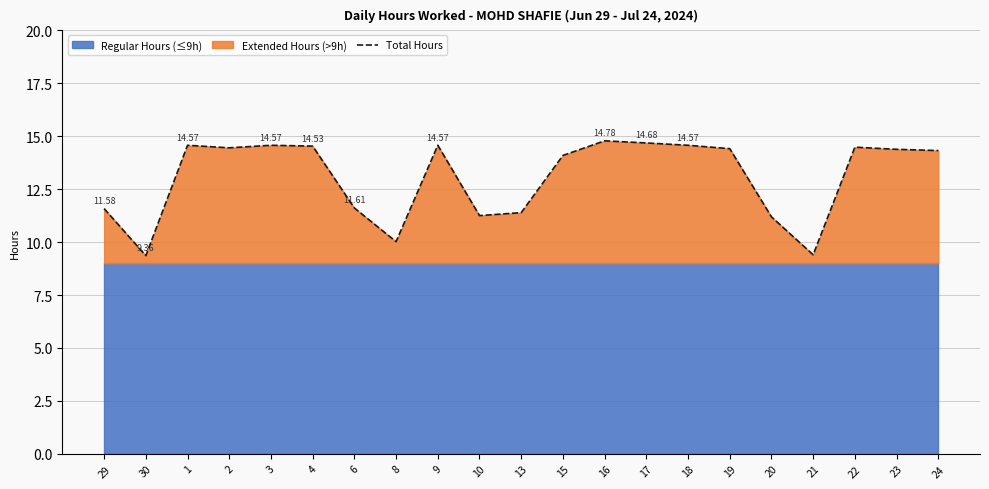

Where is the first local maximum?

1